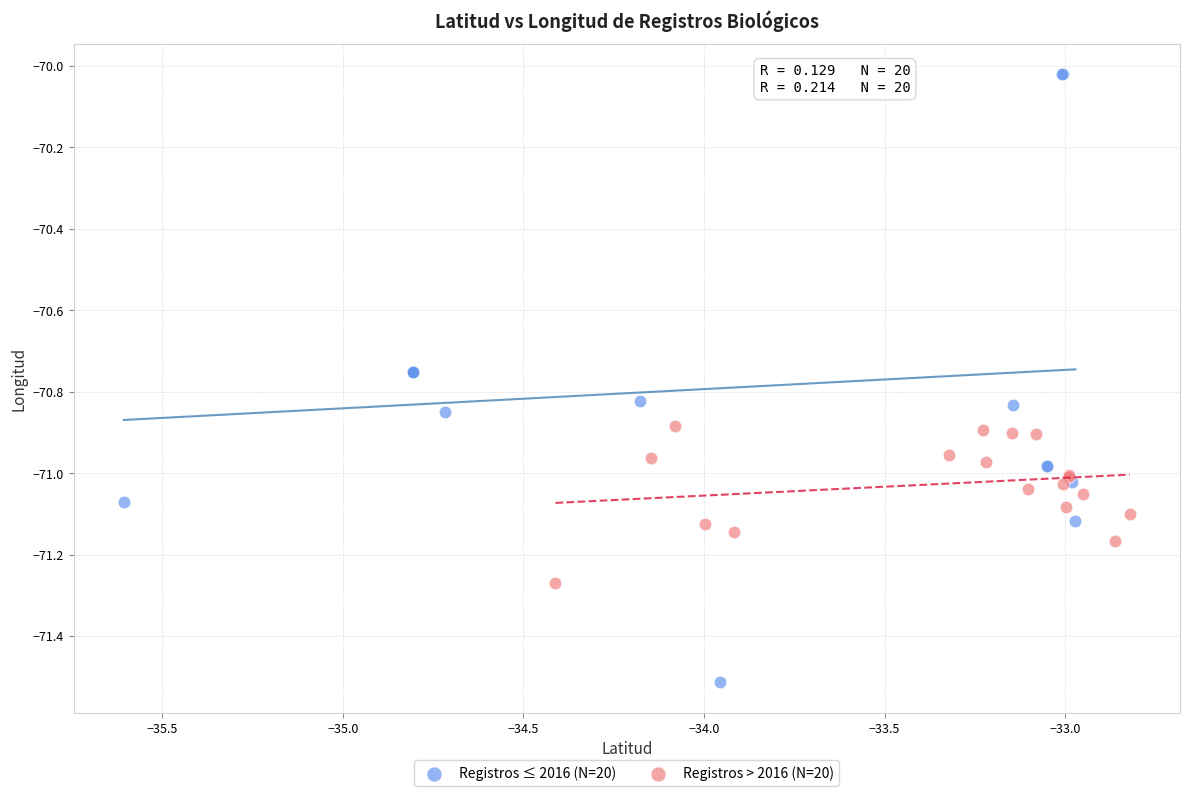

Which series has the largest Y range (max minus min)?

Registros ≤ 2016 (N=20)